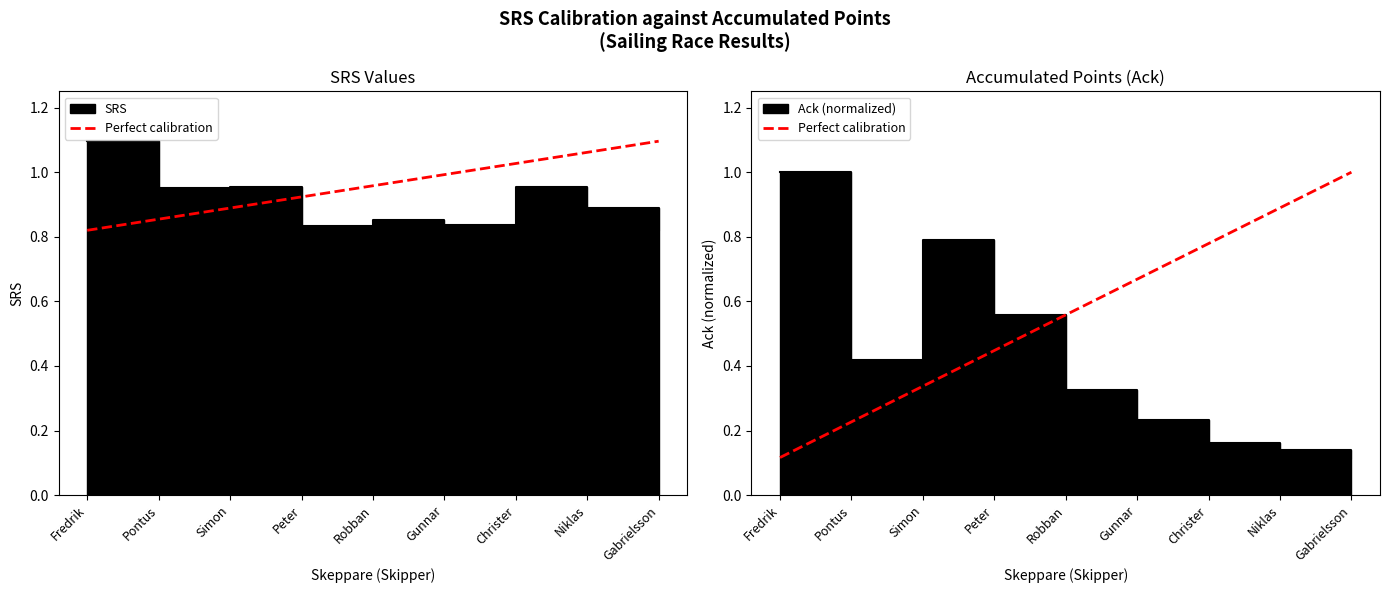

How many lines are shown in the chart?

1